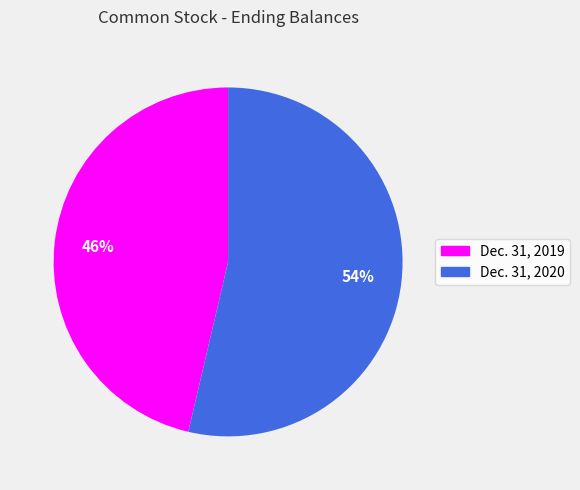

Between Dec. 31, 2019 and Dec. 31, 2020, which is larger?

Dec. 31, 2020